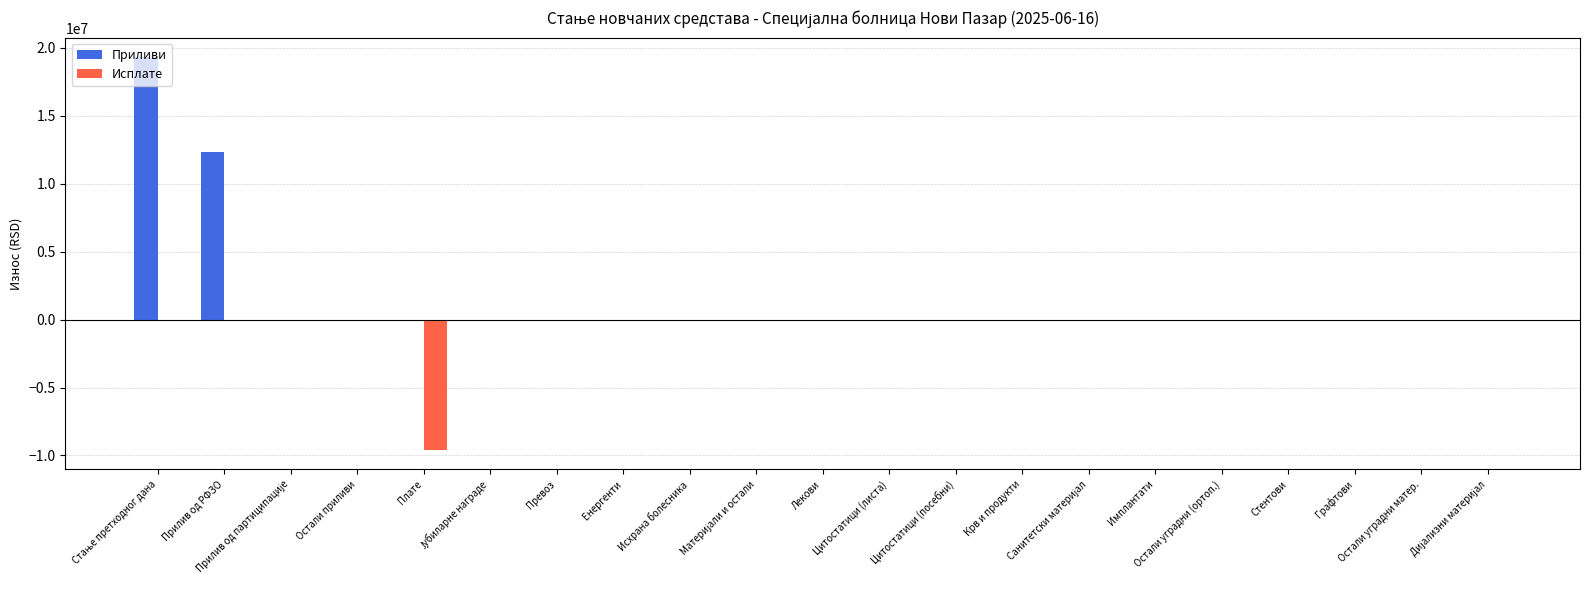

What is the sum of all Исплате values?

-9577547.9